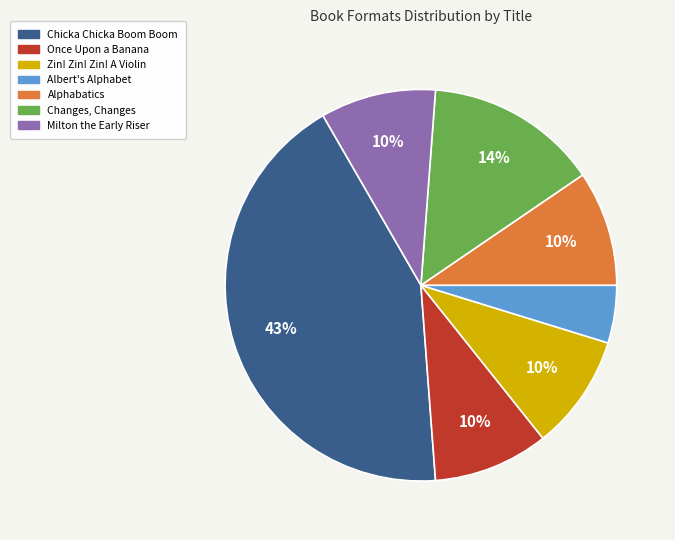

Count the number of slices in the pie.

7